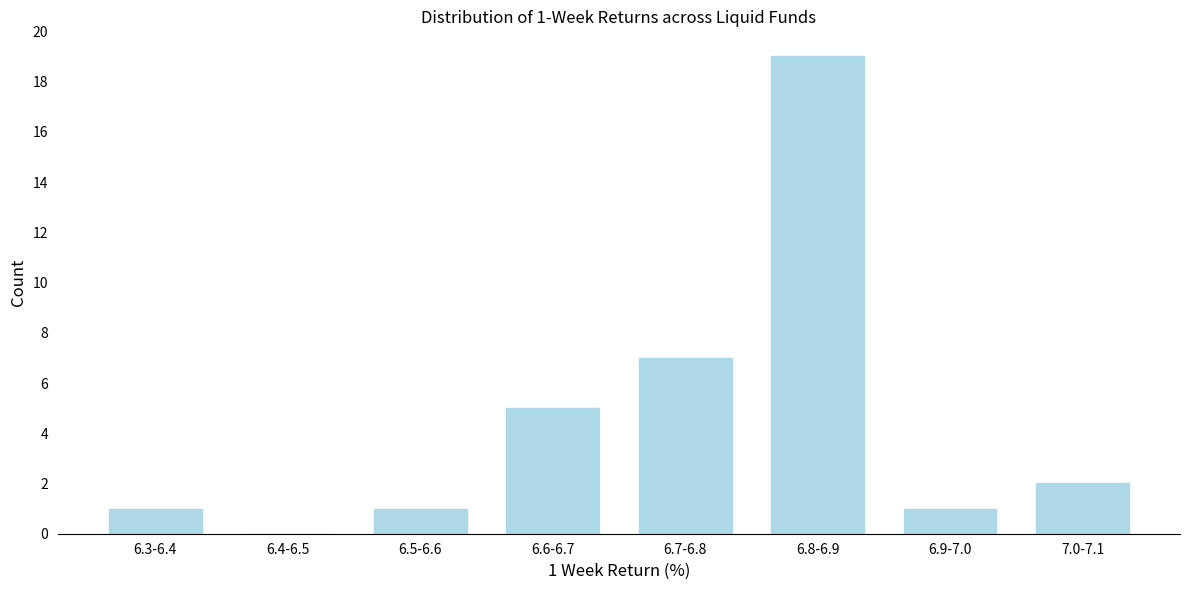

Reading left to right, transcribe all the data shown in this chart.

6.3-6.4=1	6.4-6.5=0	6.5-6.6=1	6.6-6.7=5	6.7-6.8=7	6.8-6.9=19	6.9-7.0=1	7.0-7.1=2